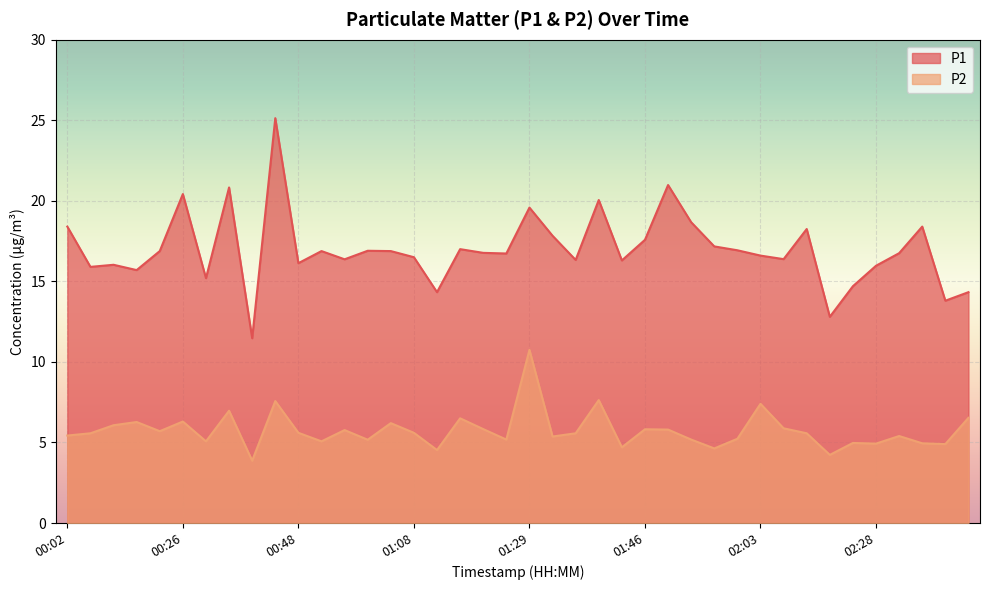

How many interior local valleys does the P2 series have?

13